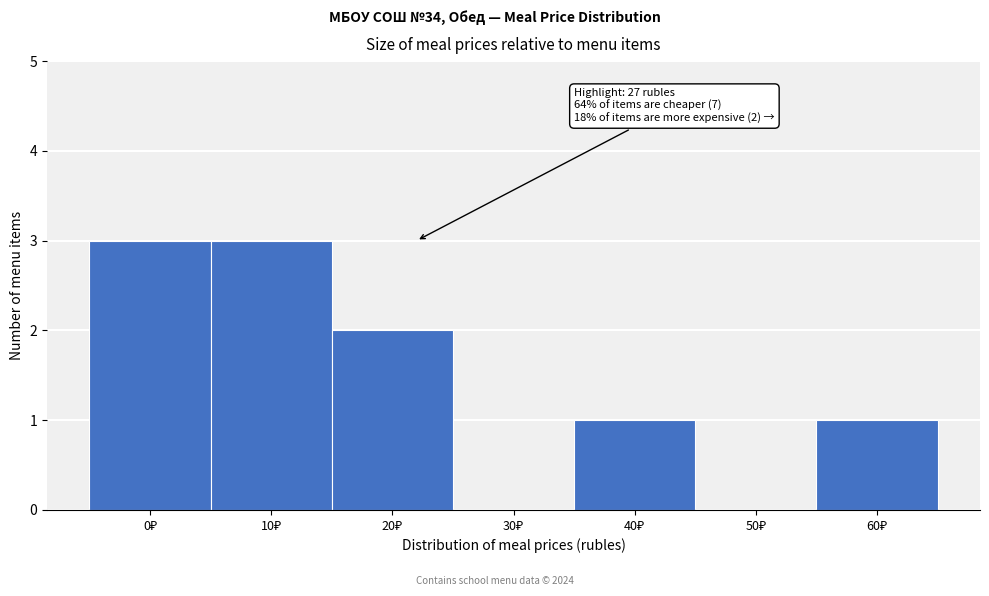

What is the sum of all values?

10